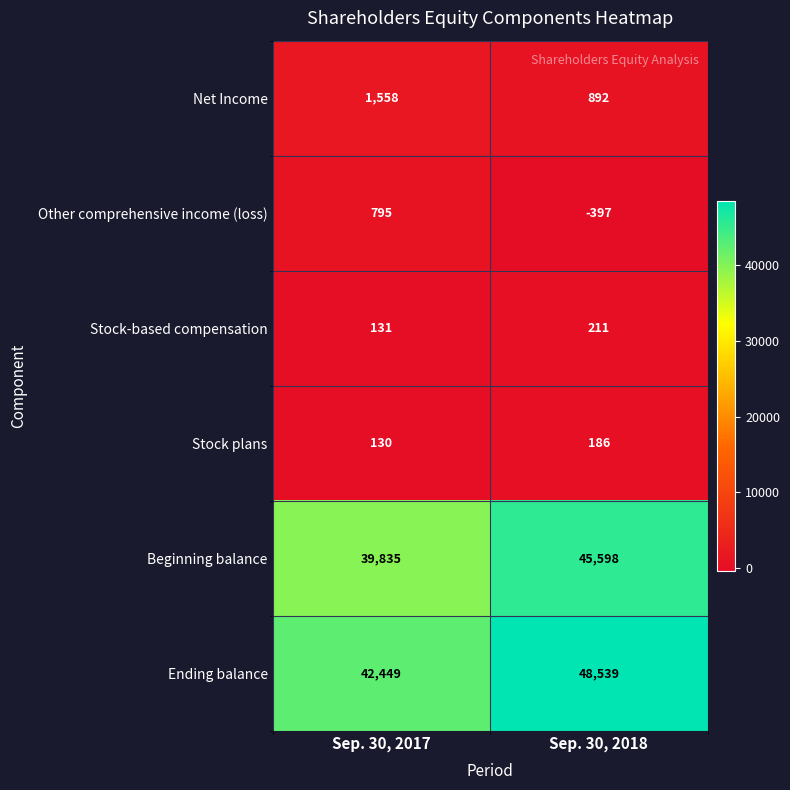

True or false: Stock plans has a value of 55 at Sep. 30, 2017.

False